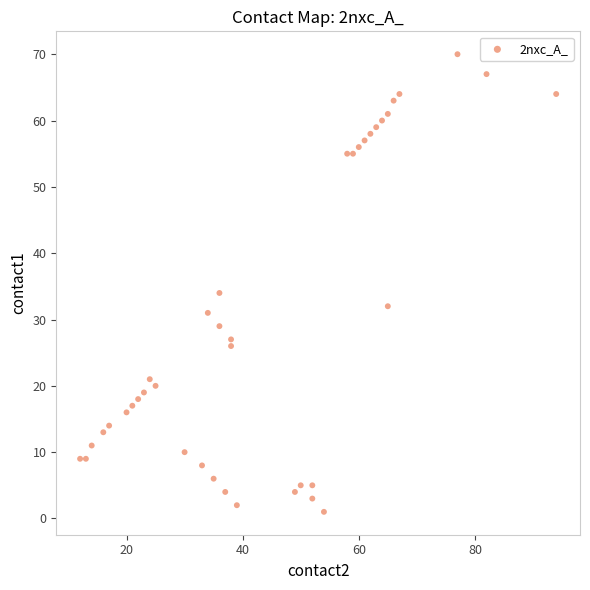

What is the range of X values (max minus min)?

82